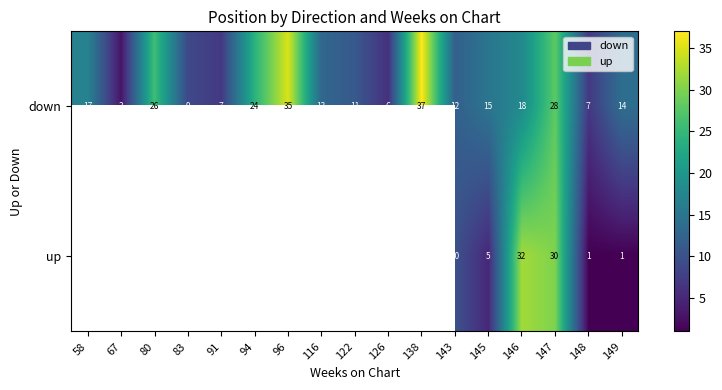

How many distinct data groups are displayed?

2